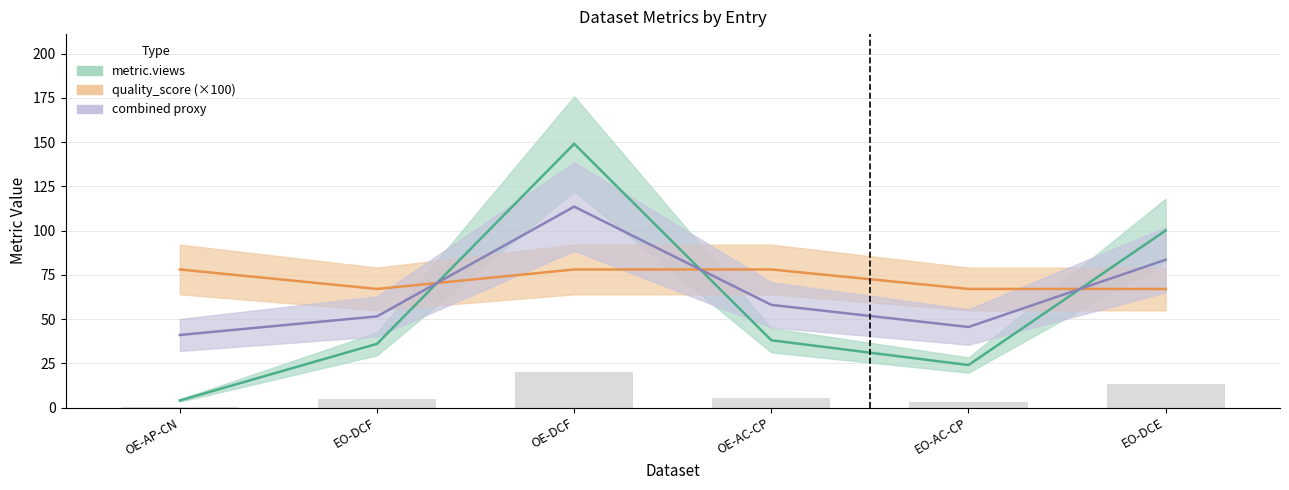

Does the chart contain stacked bars?

No